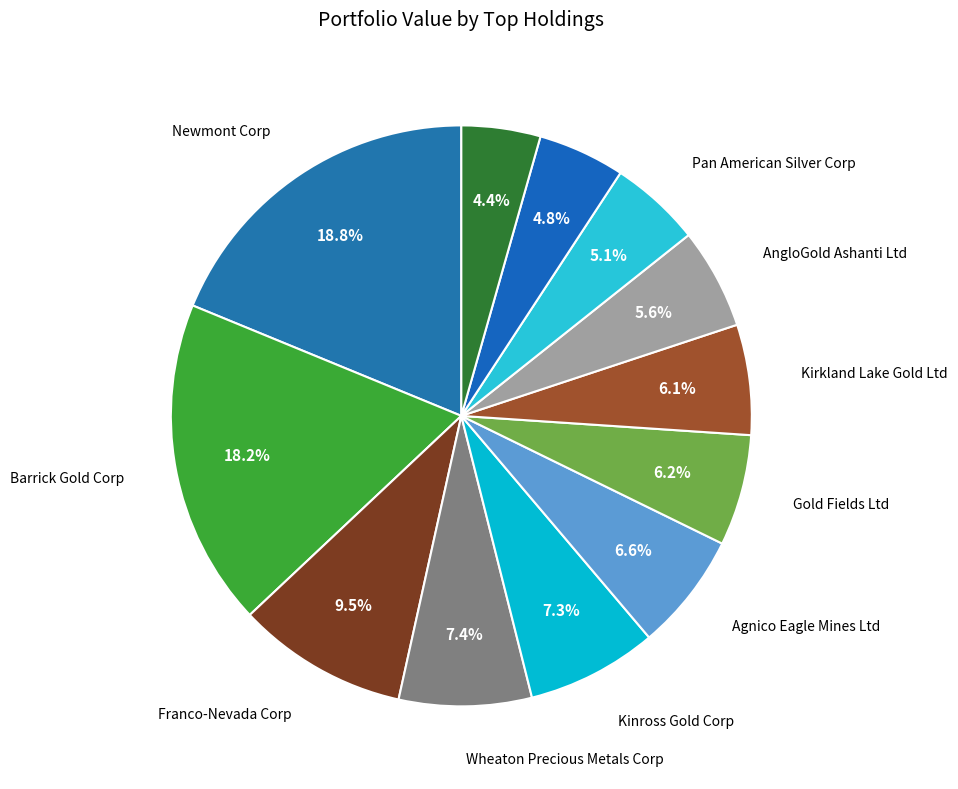

How many slices are in this pie chart?

12